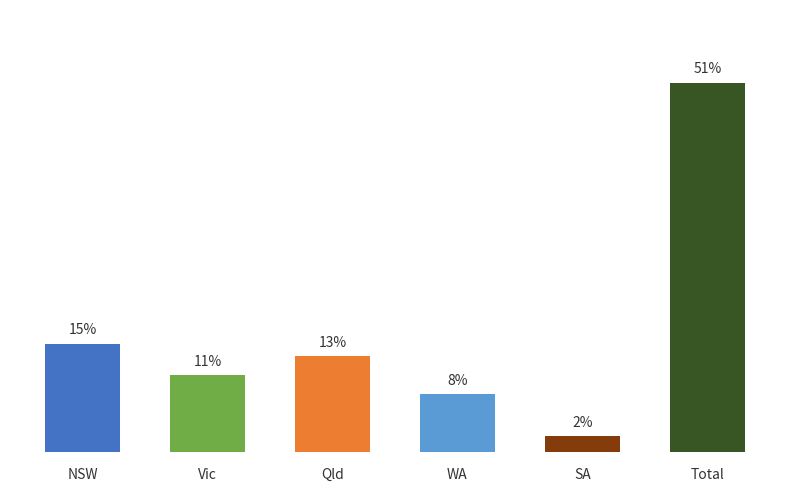

Between Total and NSW, which is larger?

Total